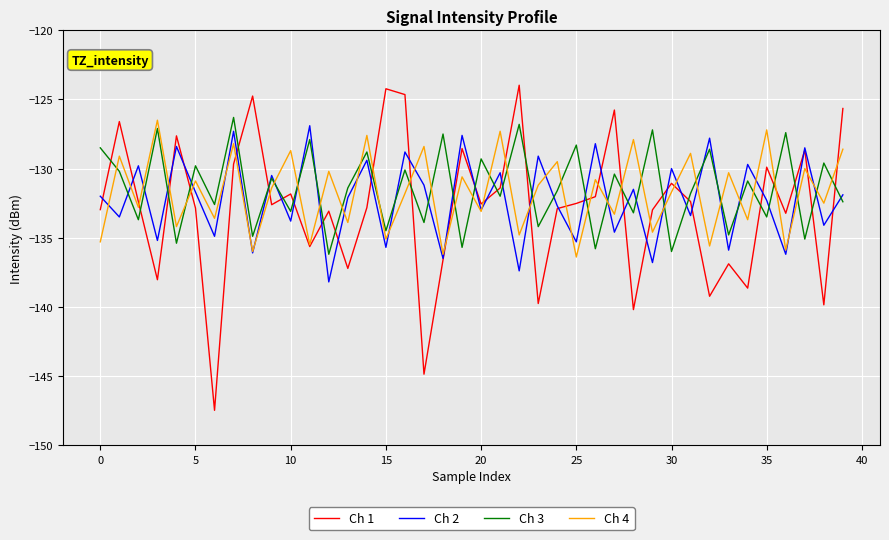

What is the maximum value for Ch 3?

-126.3